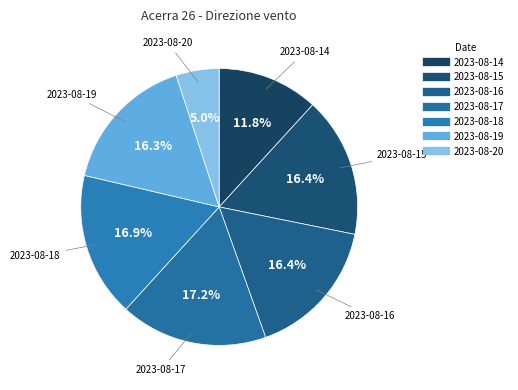

Between 2023-08-14 and 2023-08-16, which is larger?

2023-08-16